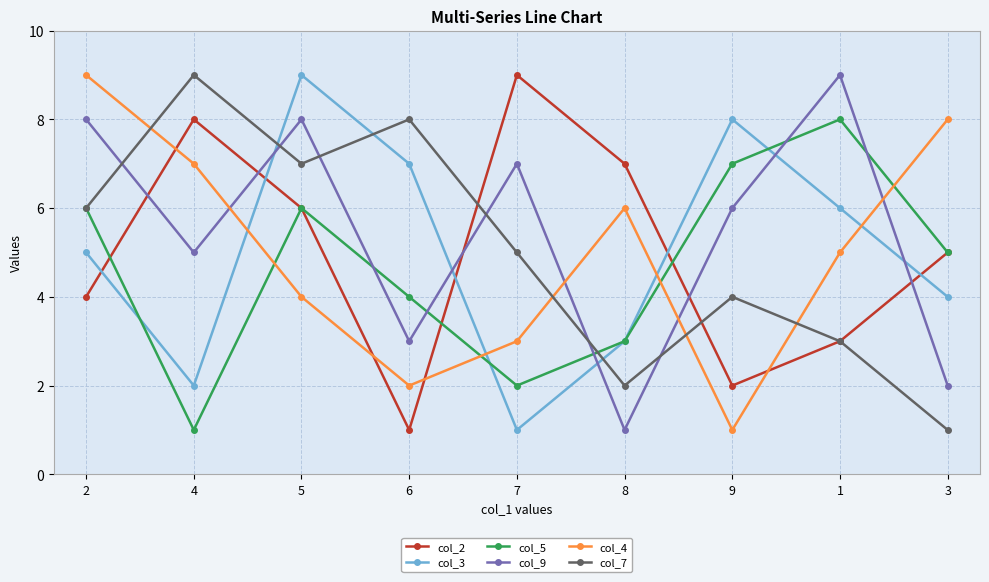

What is the average value of the col_5 series?

5